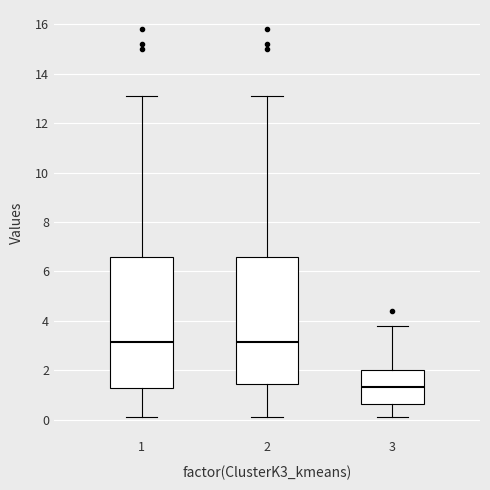

Where does the median line of the box at x = 1 sit on the y-axis? The values are not printed on the chart, so give them approximately, as read against the axis.

3.2